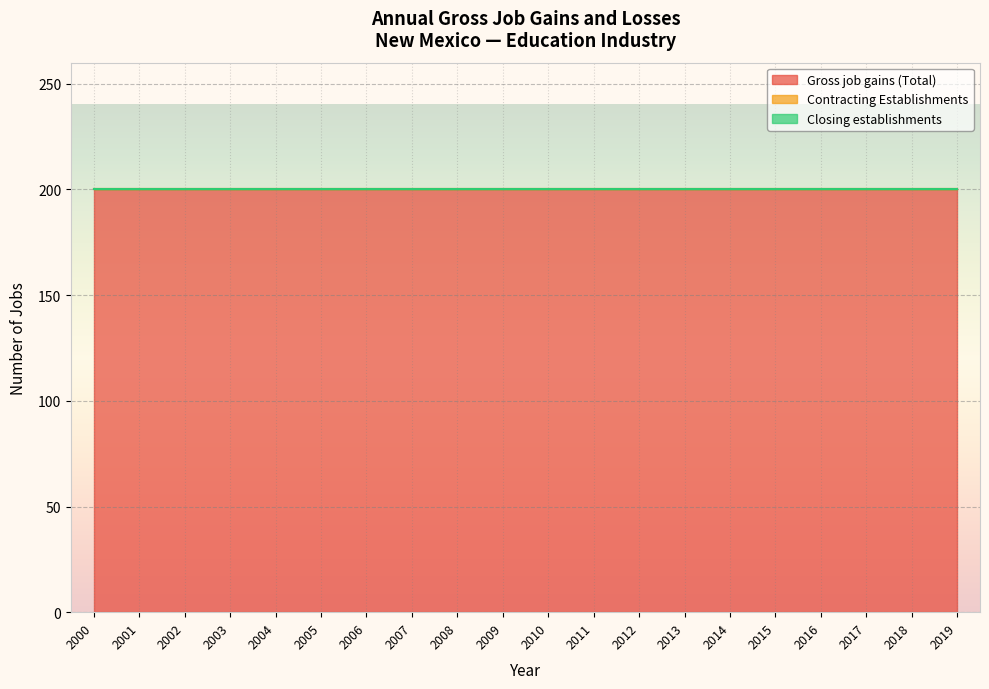

How many lines are shown in the chart?

3